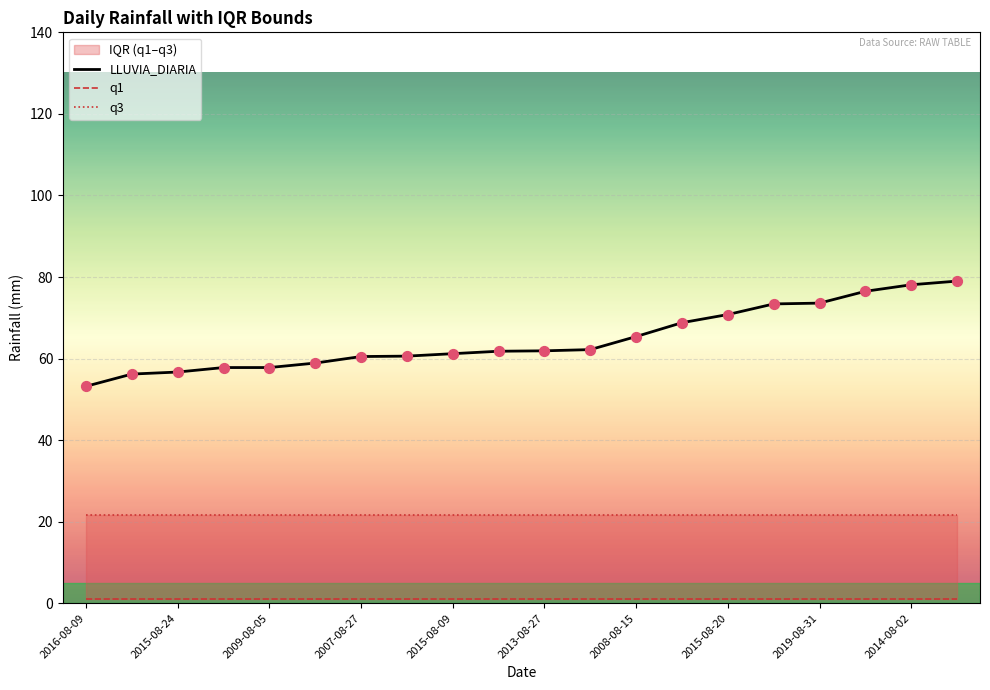

At which label does LLUVIA_DIARIA reach its minimum?

2016-08-09